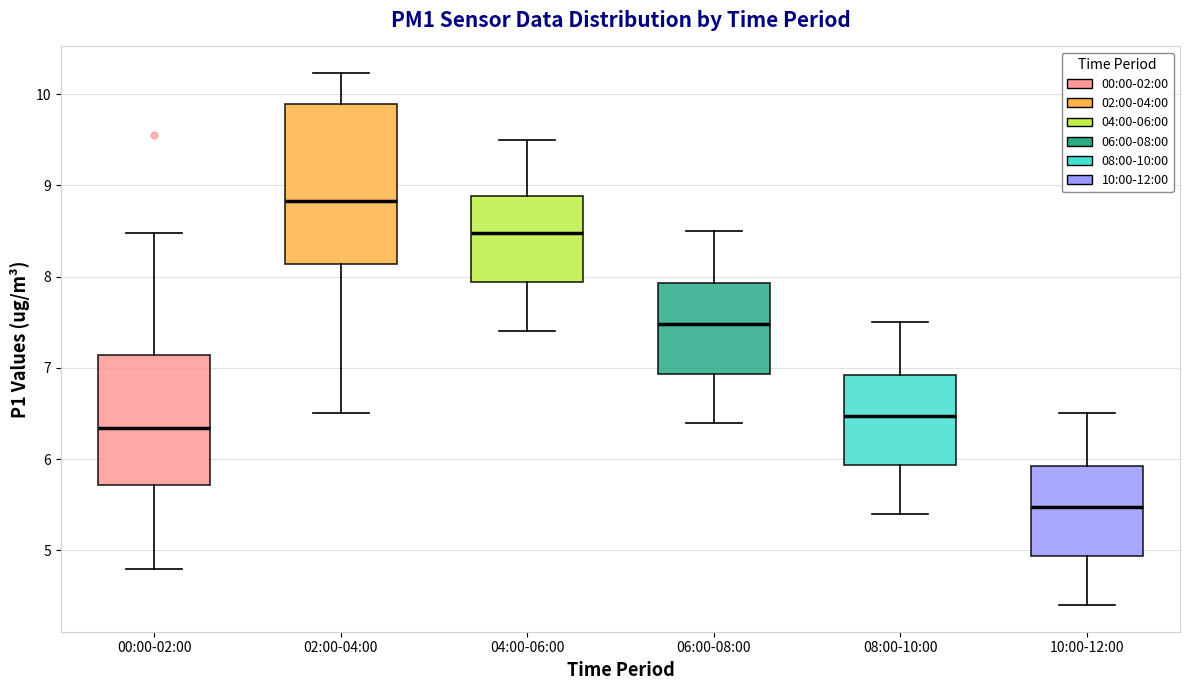

Where does the upper whisker of the box for 06:00-08:00 end on the y-axis? The values are not printed on the chart, so give them approximately, as read against the axis.

8.5